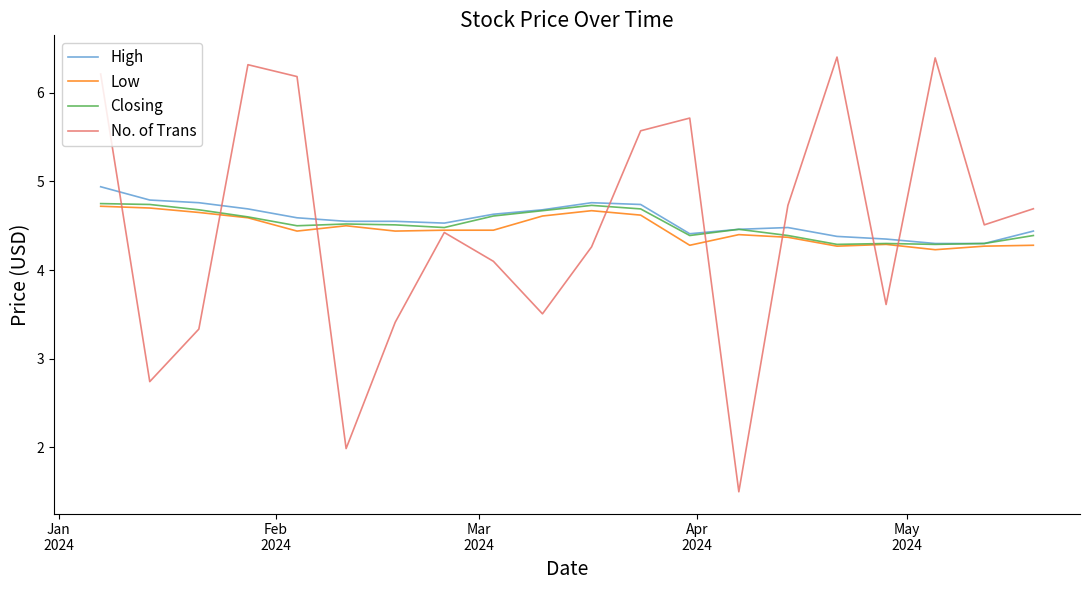

What is the smallest value displayed?

1.5